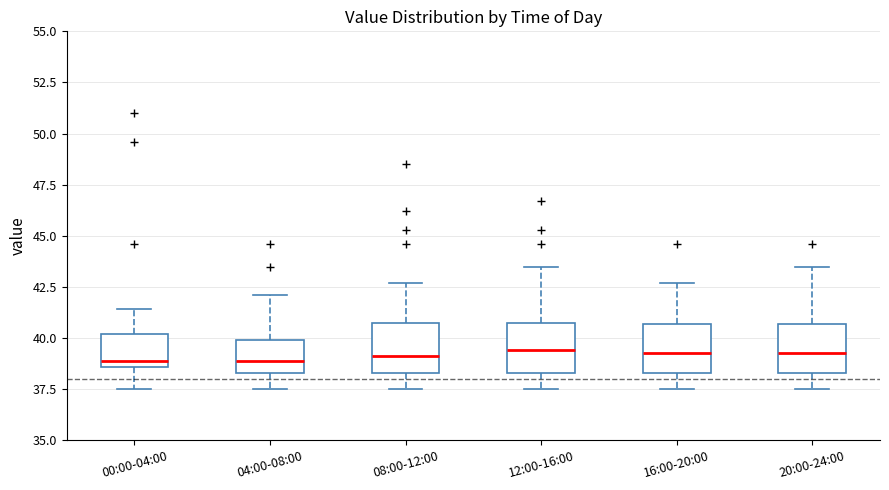

Reading left to right, read every box against the y-axis: the position of its median line, the range the box covers, and the ends of its whiskers. The values are not printed on the chart, so give them approximately, as read against the axis.

00:00-04:00: median 39.0, box 38.5 to 40.0, whiskers 37.5 to 41.5
04:00-08:00: median 39.0, box 38.5 to 40.0, whiskers 37.5 to 42.0
08:00-12:00: median 39.0, box 38.5 to 41.0, whiskers 37.5 to 42.5
12:00-16:00: median 39.5, box 38.5 to 41.0, whiskers 37.5 to 43.5
16:00-20:00: median 39.5, box 38.5 to 40.5, whiskers 37.5 to 42.5
20:00-24:00: median 39.5, box 38.5 to 40.5, whiskers 37.5 to 43.5